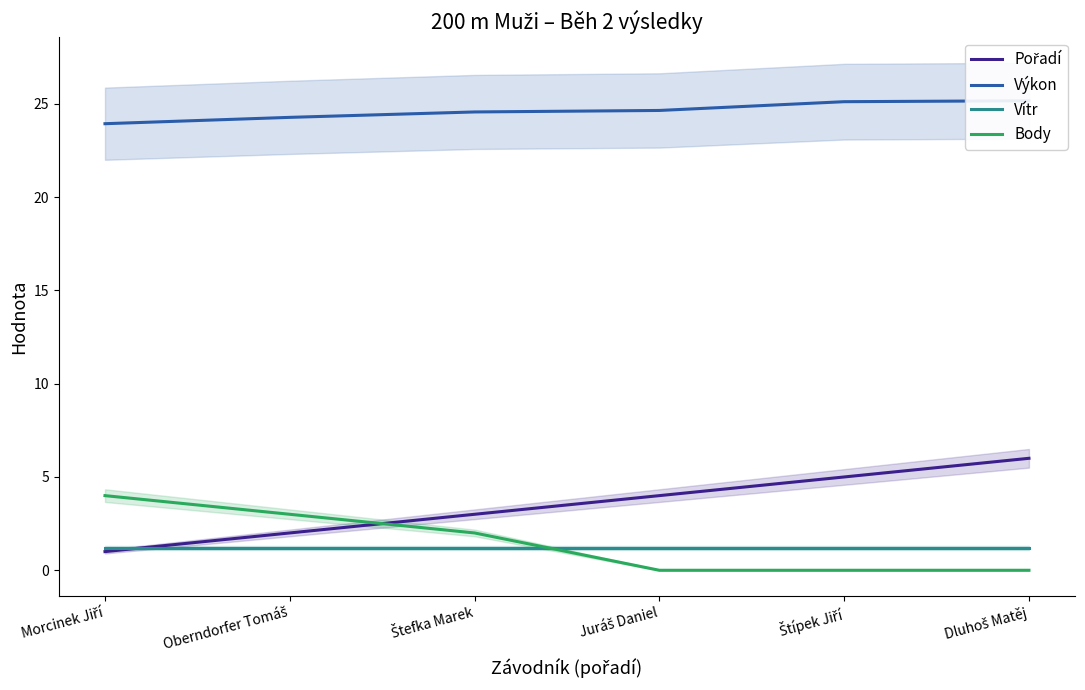

What is the approximate value of Vítr at Dluhoš Matěj?

1.2